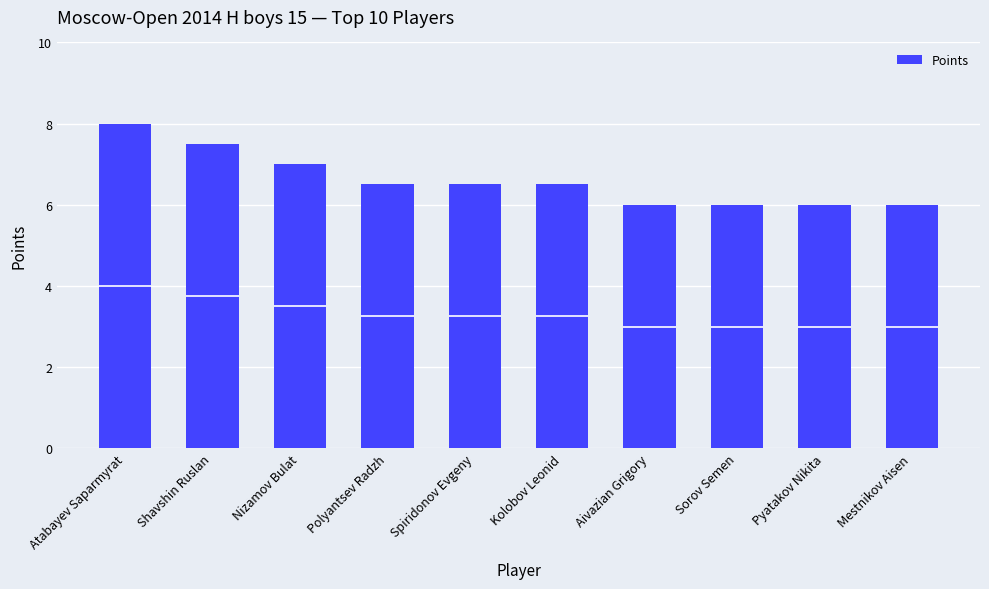

What is the value of the 3rd bar from the left?

7.0